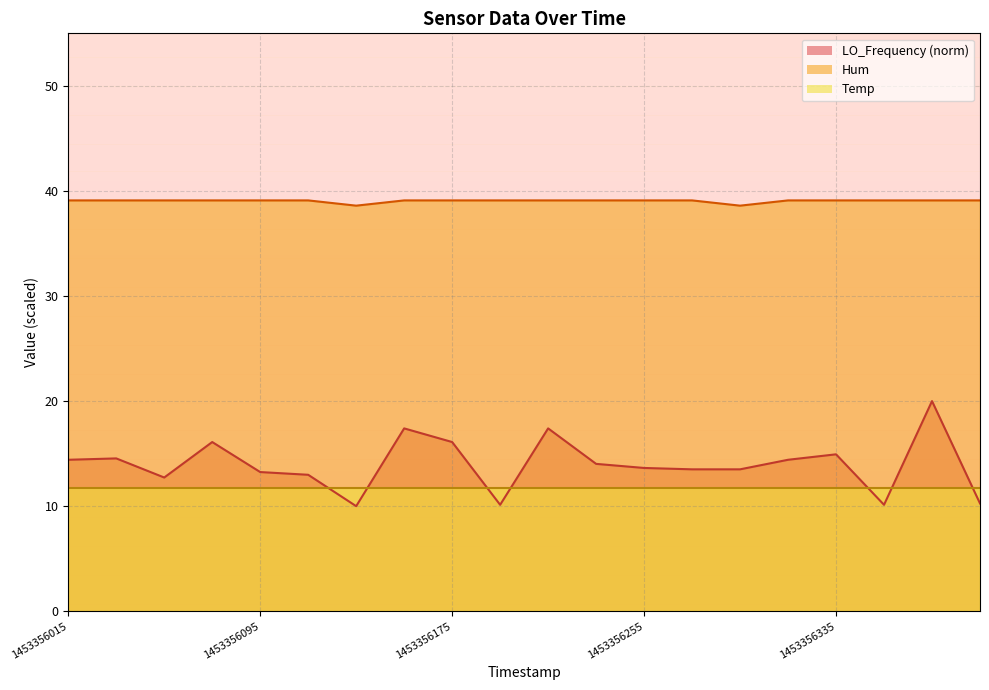

What position from the left is 1453356295.6?

15